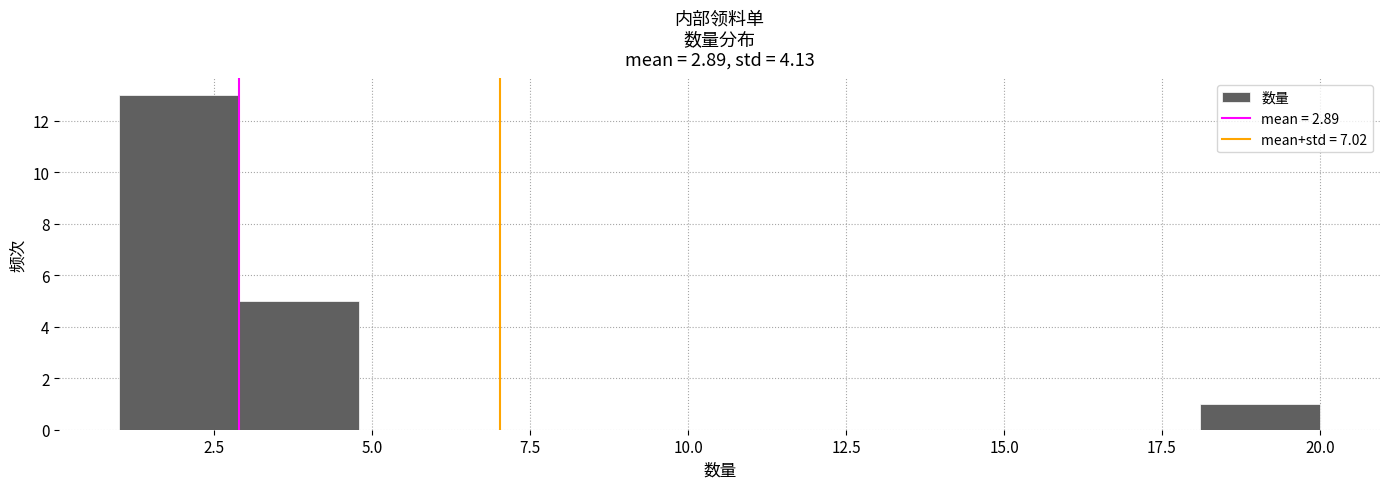

Around what value on the x-axis is the tallest bar? Give the approximate position of its centre, as read against the axis.

2.0